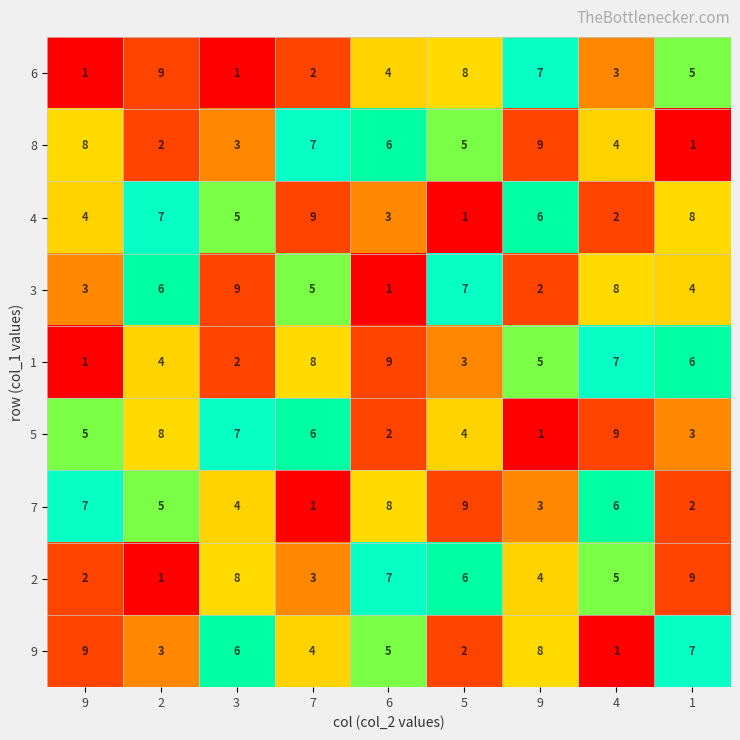

Which has a higher value, 1 or 3?

1